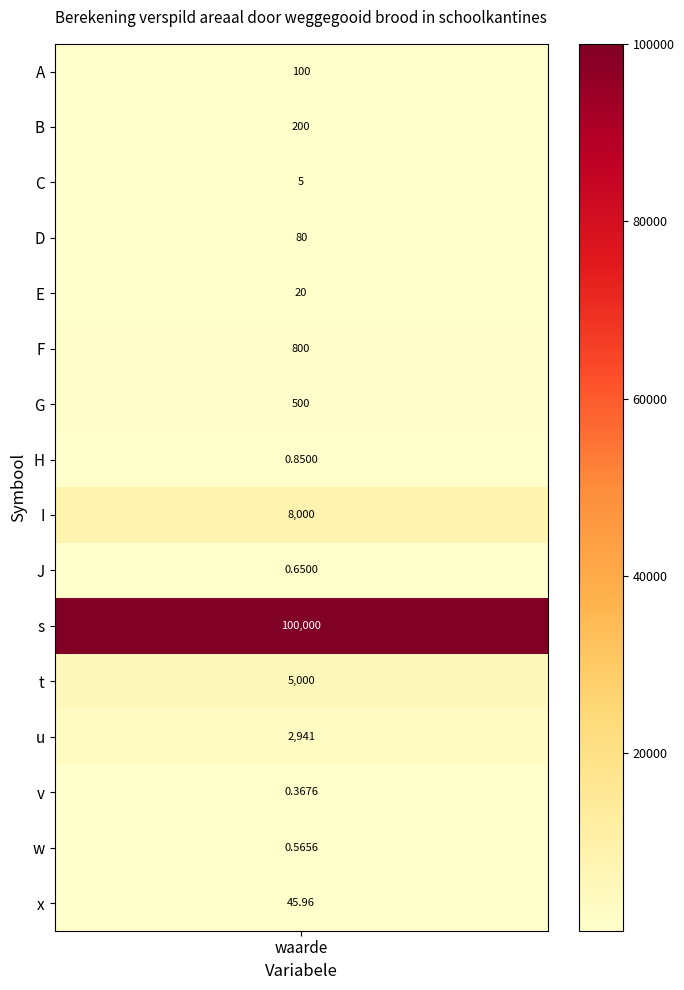

Count the number of values greater than 100.

7